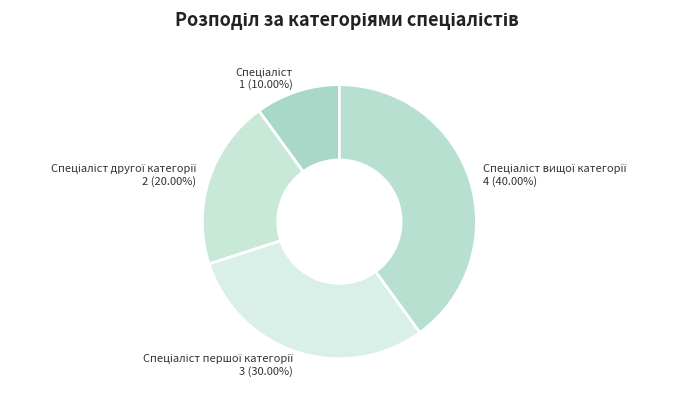

Does any single category account for the majority?

No